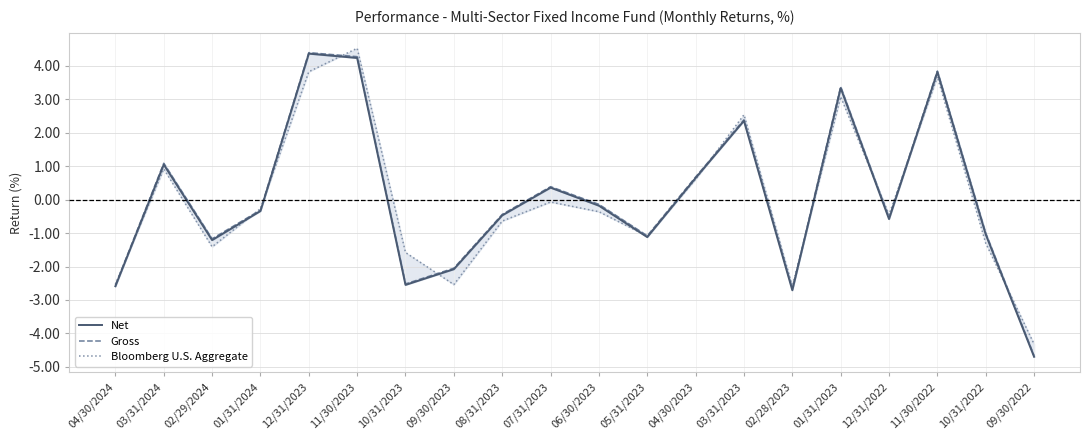

True or false: Net and Bloomberg U.S. Aggregate cross at least once.

True